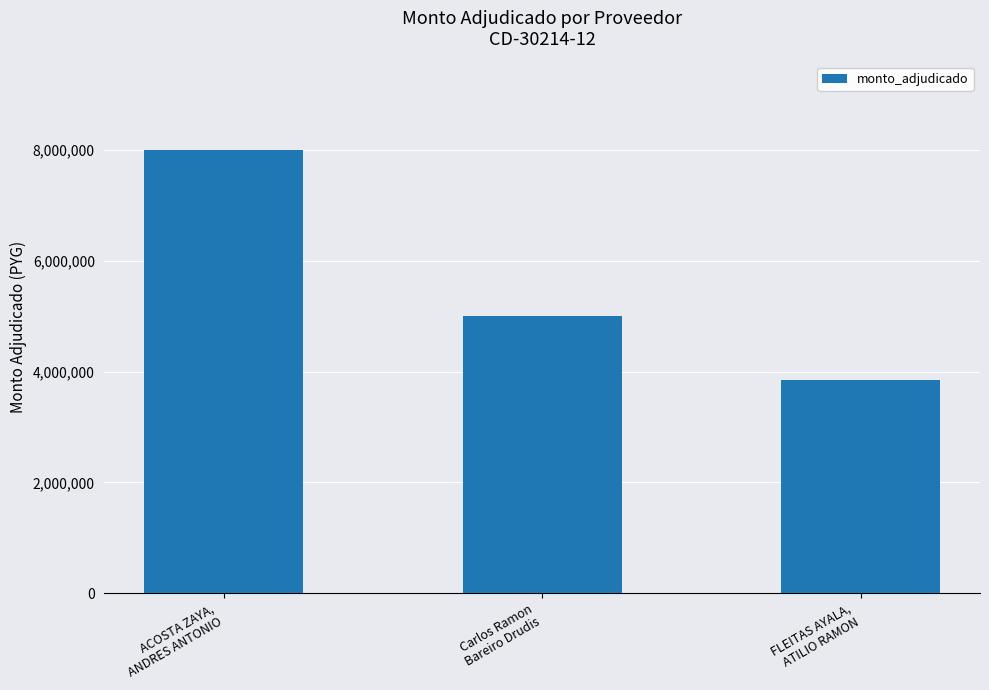

What is the average value?

5616667